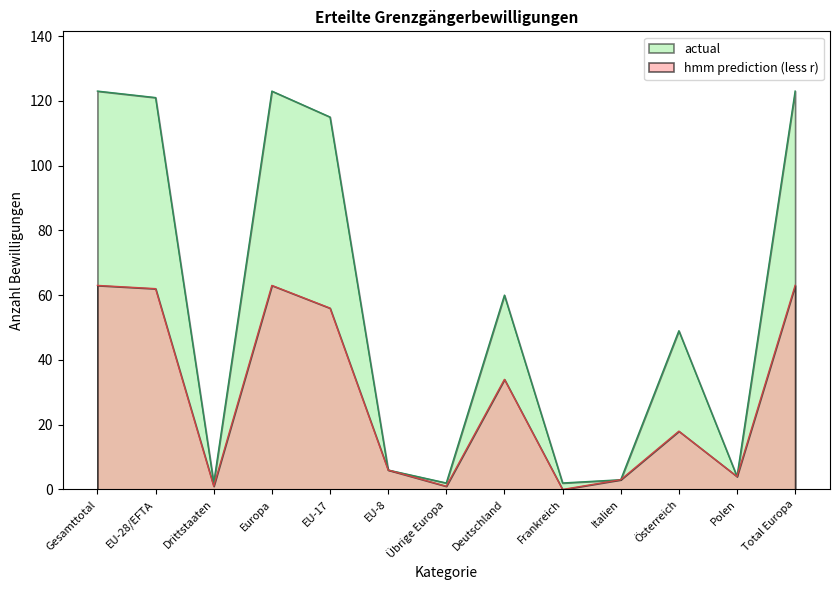

At which category is the sum across all series the highest?

Gesamttotal